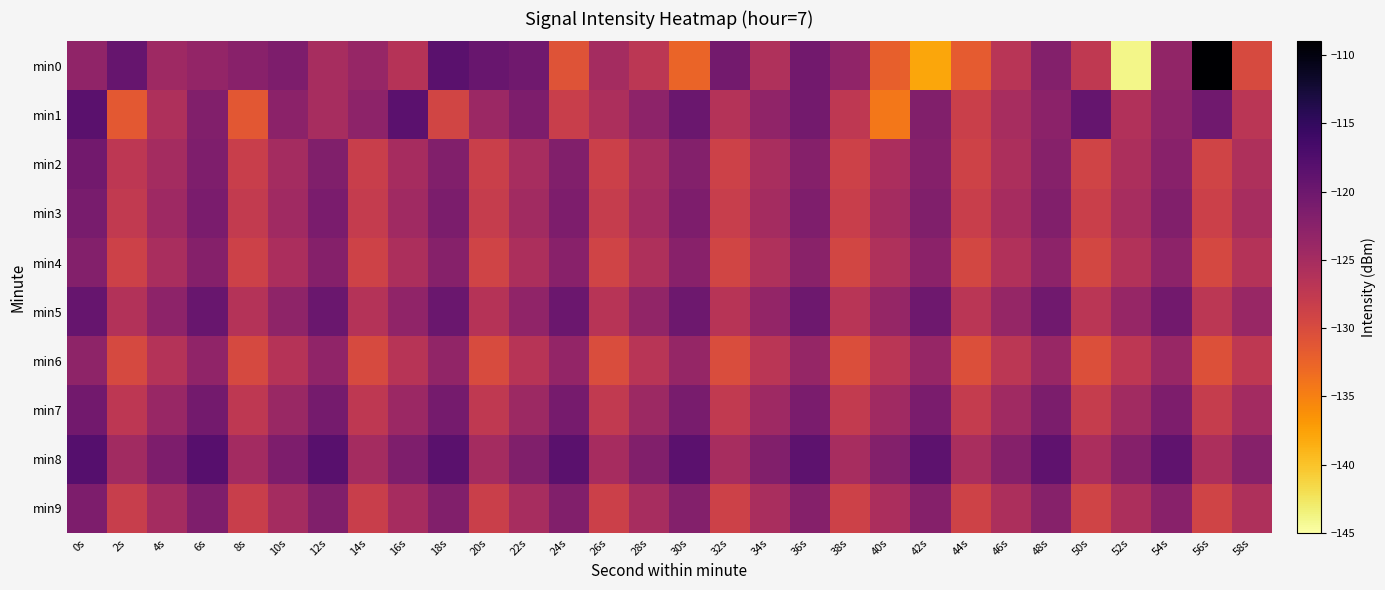

Rank the series by their maximum value, from lowest to highest.

min6, min4, min9, min3, min2, min7, min5, min1, min8, min0